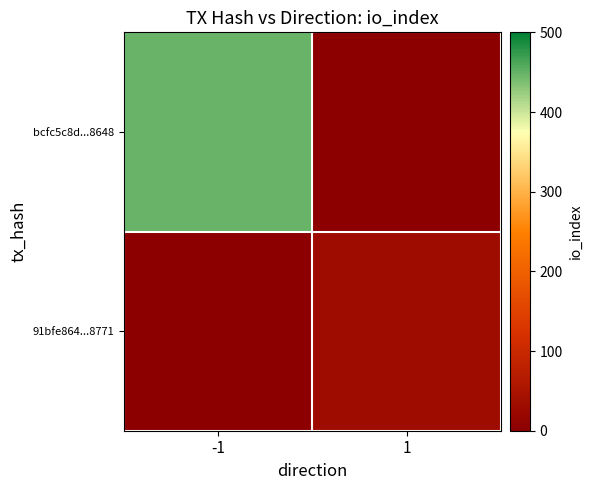

Which series has the largest range (max minus min)?

bcfc5c8d...8648